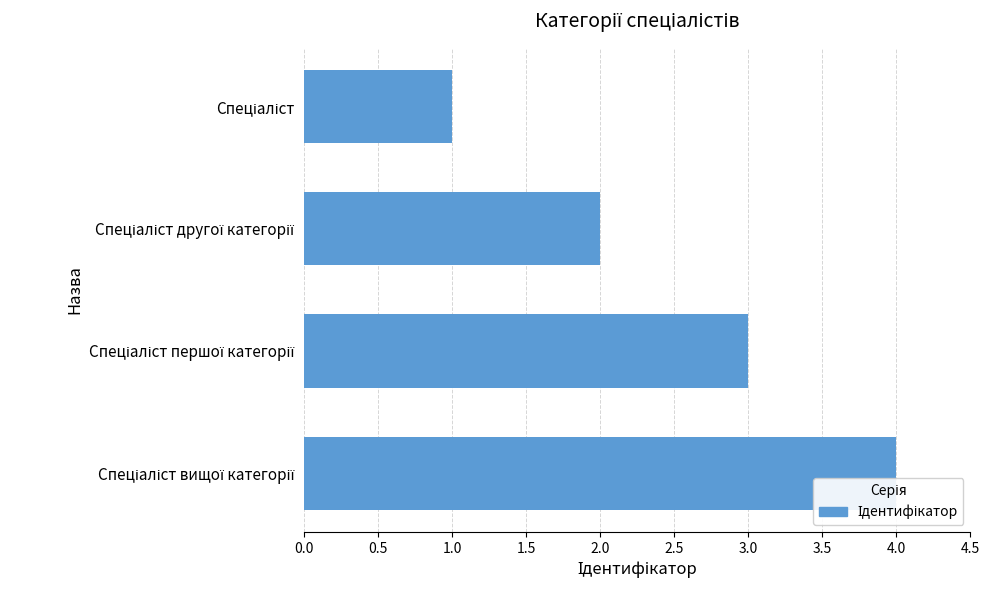

What is the difference between the maximum and minimum values?

3